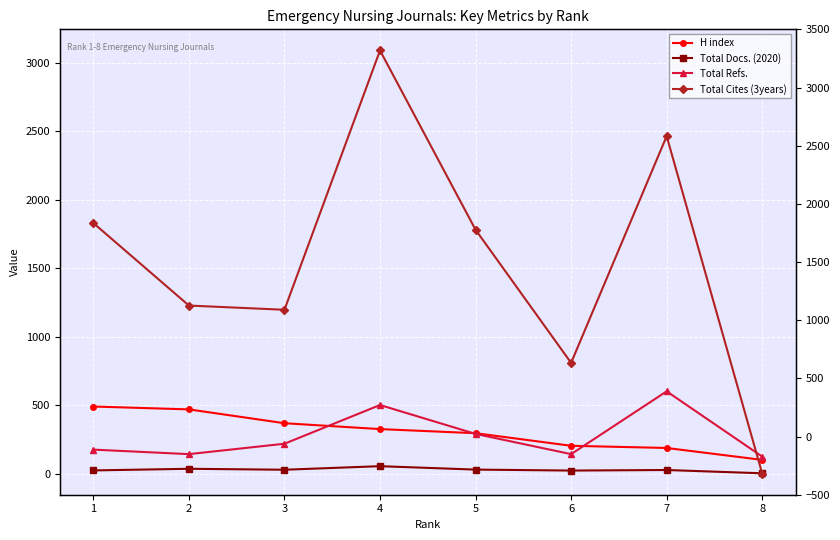

At how many categories does at least one series exceed 2604?

1